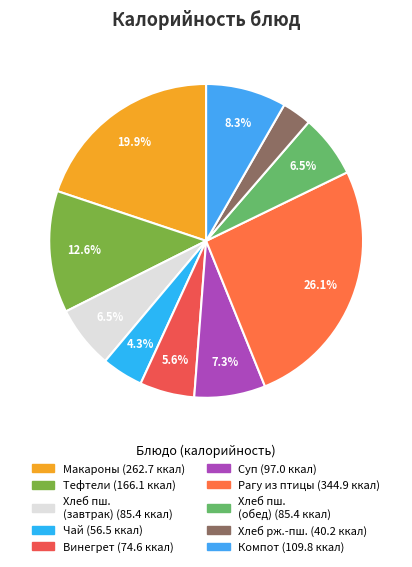

How many segments does this pie chart have?

10